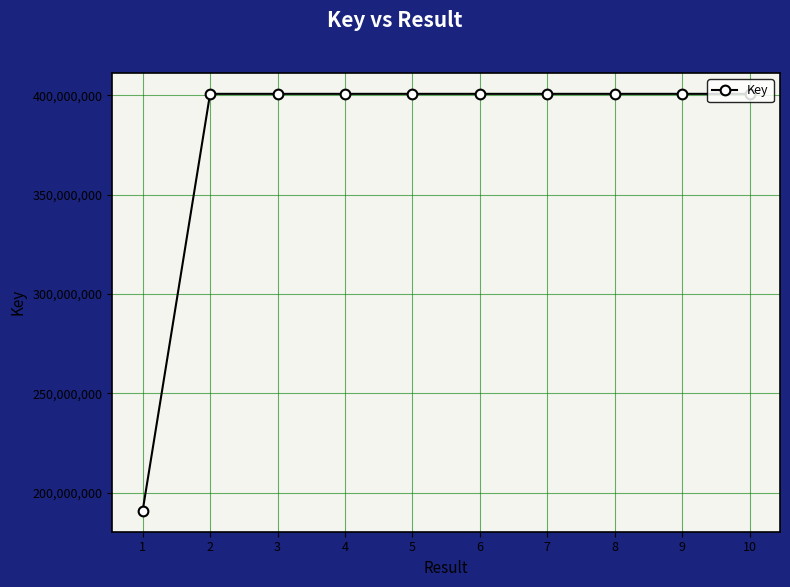

Is it true that the value at 7 is 250727669?

False